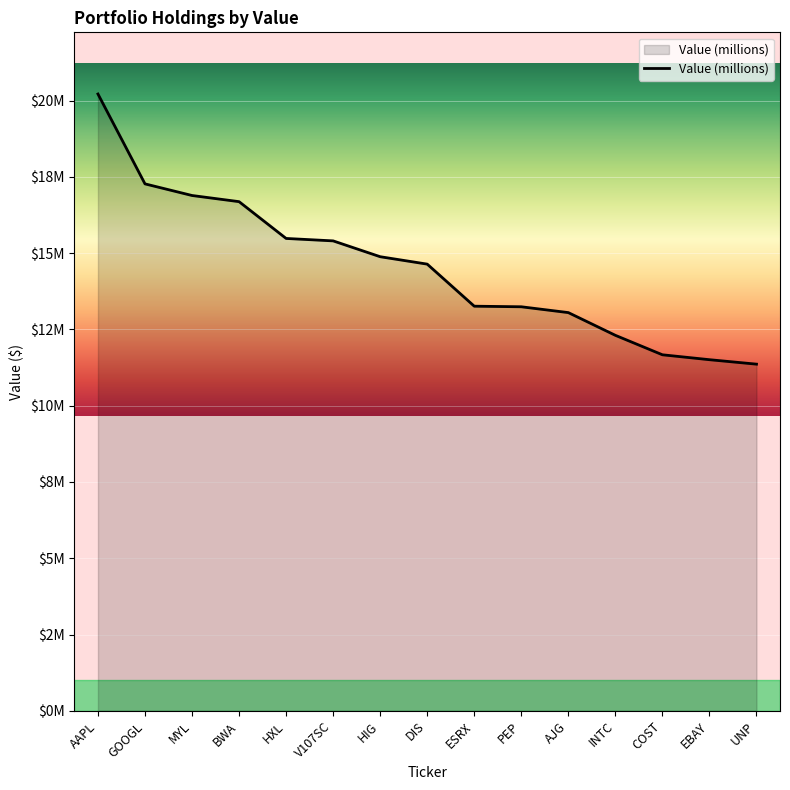

Does the chart display data point markers on the line(s)?

No